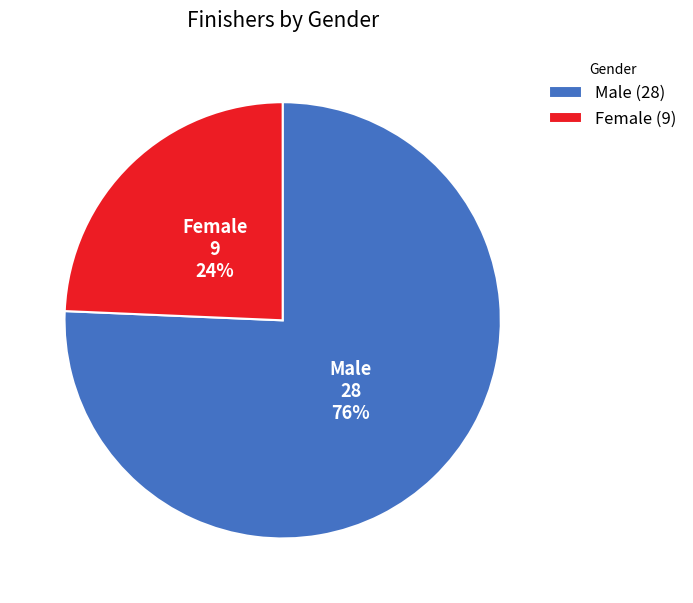

Is there a majority slice in this chart?

Yes